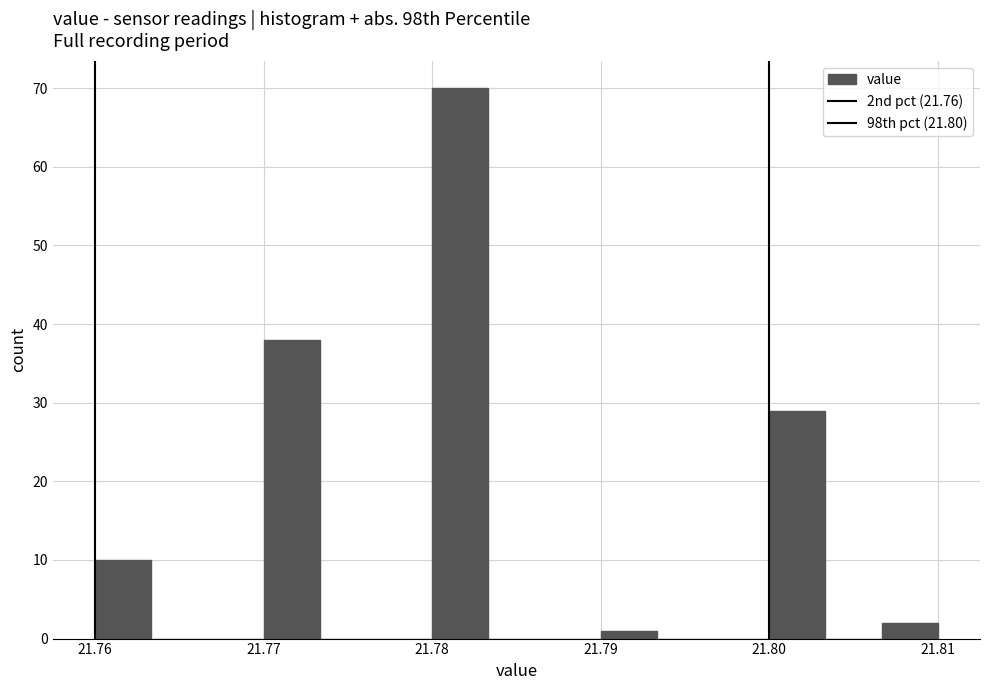

Around what value on the x-axis is the tallest bar? Give the approximate position of its centre, as read against the axis.

21.782